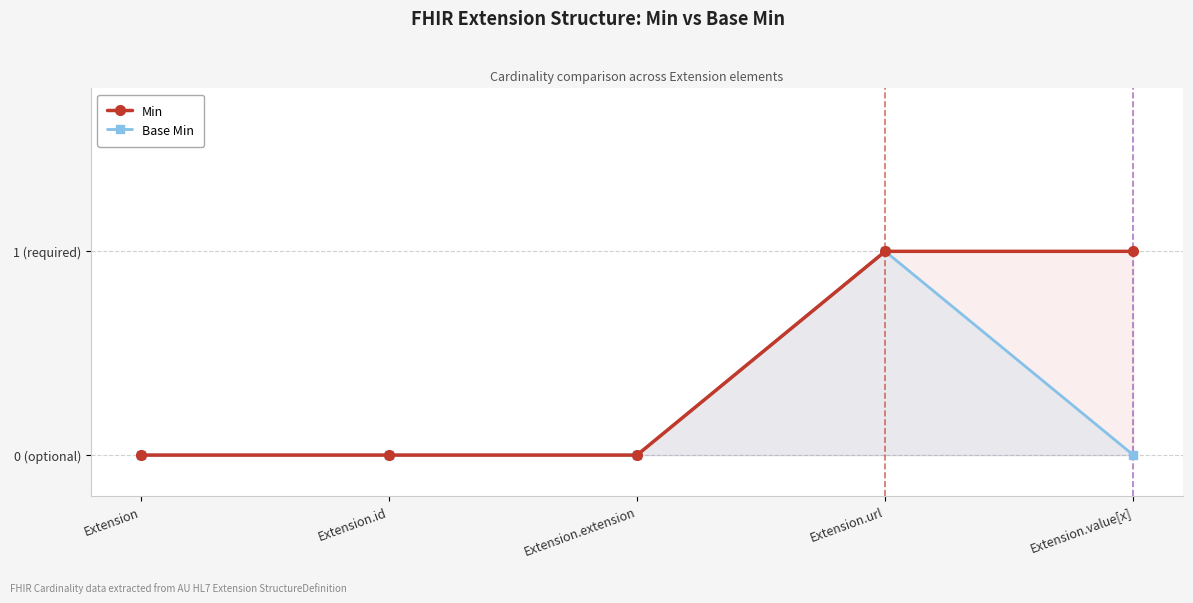

True or false: Min has more than 1 interior local peaks.

False